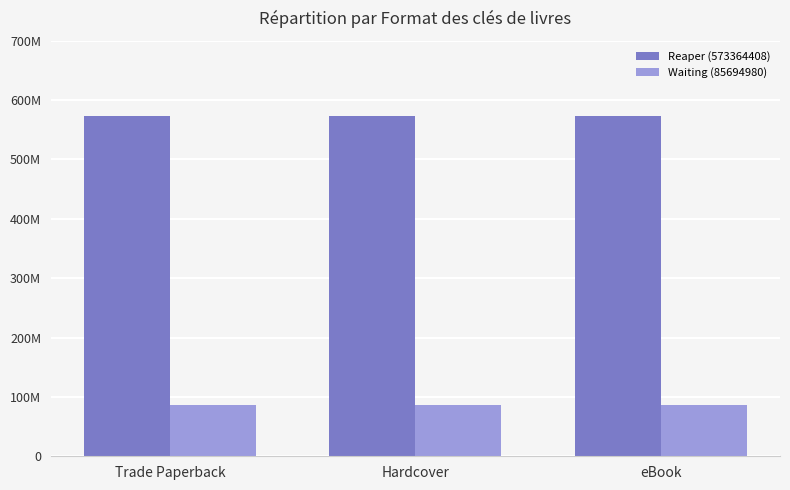

Are the bars grouped side by side (vs. stacked)?

Yes